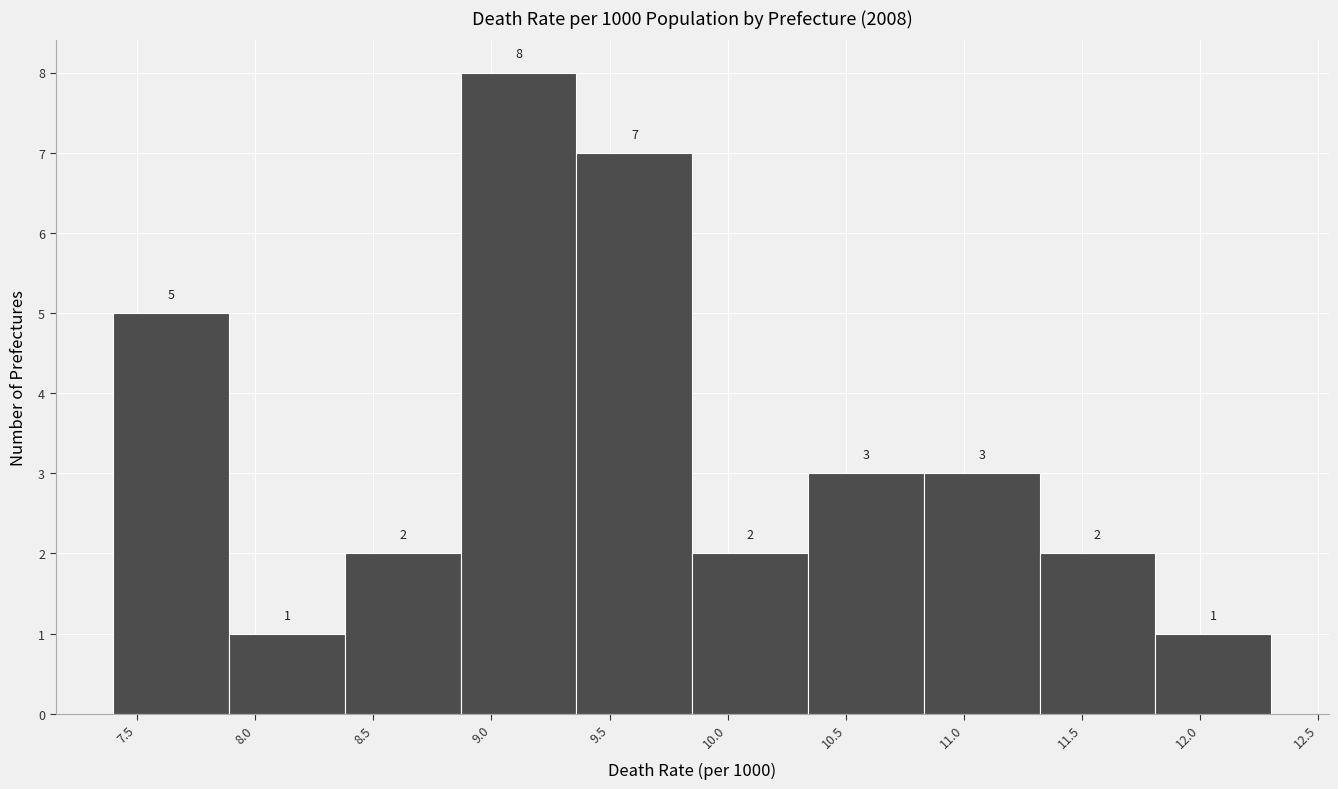

What is the height of the bar covering 8.38 to 8.87 on the x-axis? The bar edges are not printed on the chart, so give them approximately, as read against the axis.

2